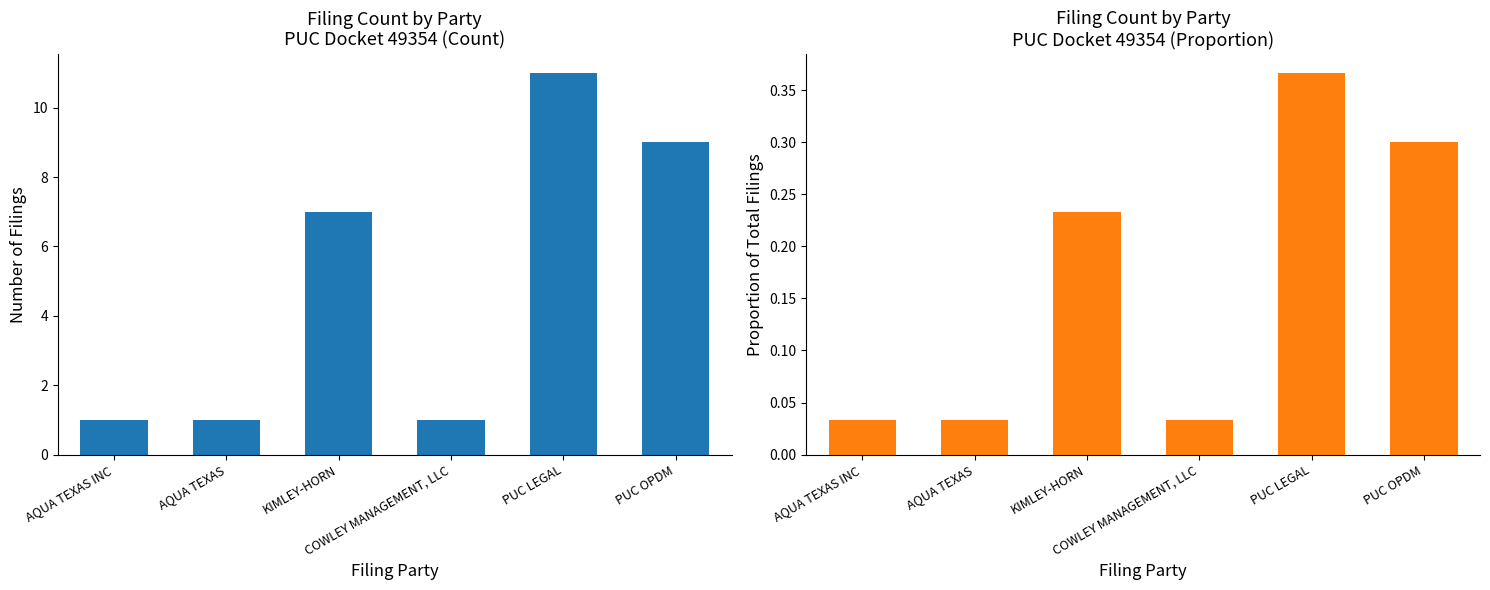

Is it true that the value at PUC OPDM is 0.4?

False